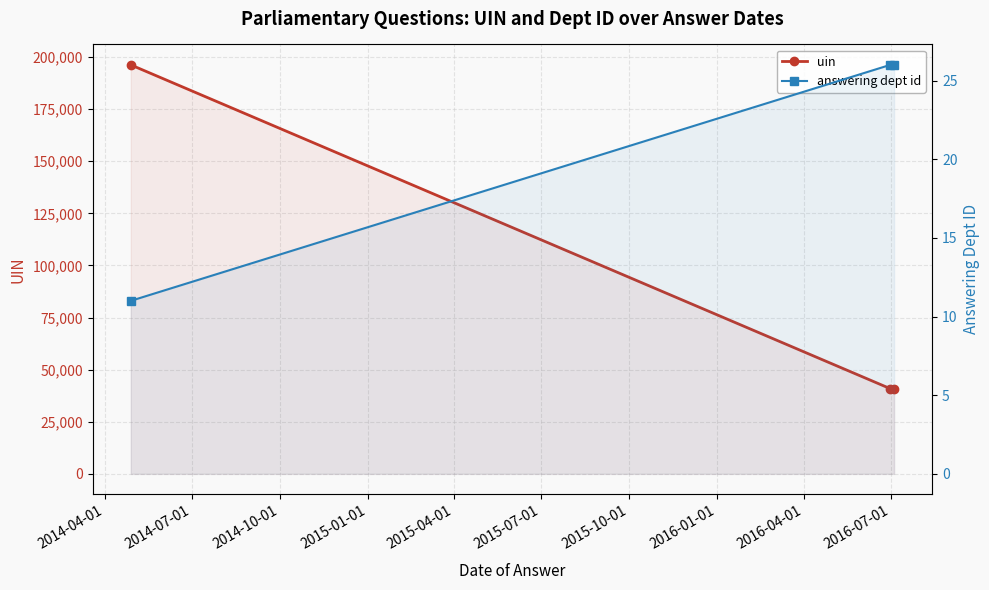

The uin series shows 310999 at 2014-04-01. True or false?

False